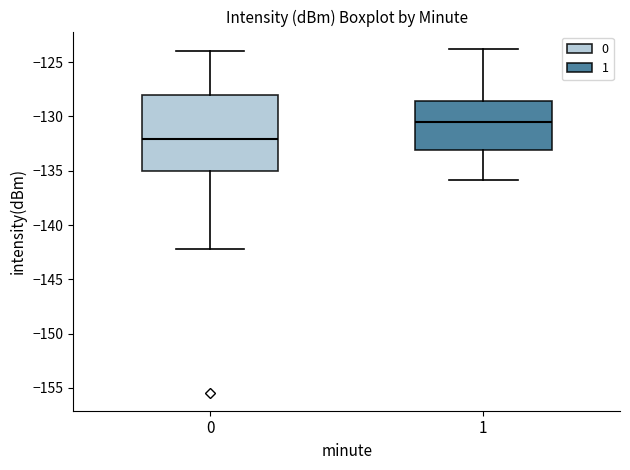

Reading left to right, read every box against the y-axis: the position of its median line, the range the box covers, and the ends of its whiskers. The values are not printed on the chart, so give them approximately, as read against the axis.

0: median -132.0, box -135.0 to -128.0, whiskers -142.0 to -124.0
1: median -130.5, box -133.0 to -128.5, whiskers -136.0 to -124.0